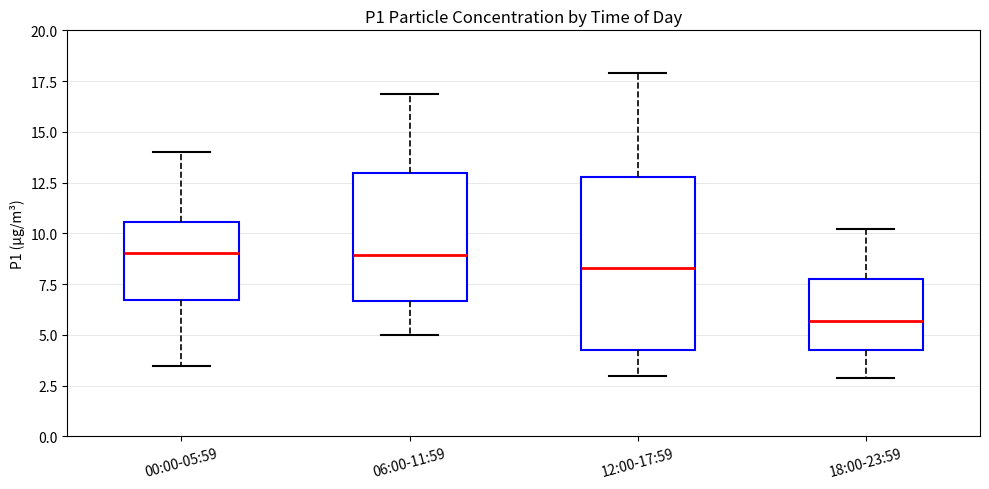

Where does the lower whisker of the box for 00:00-05:59 end on the y-axis? The values are not printed on the chart, so give them approximately, as read against the axis.

3.5